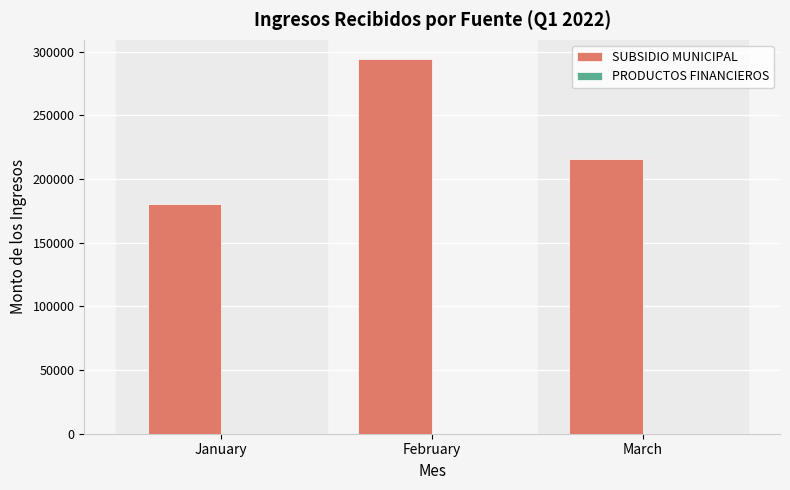

Which category has the highest value across all series?

February